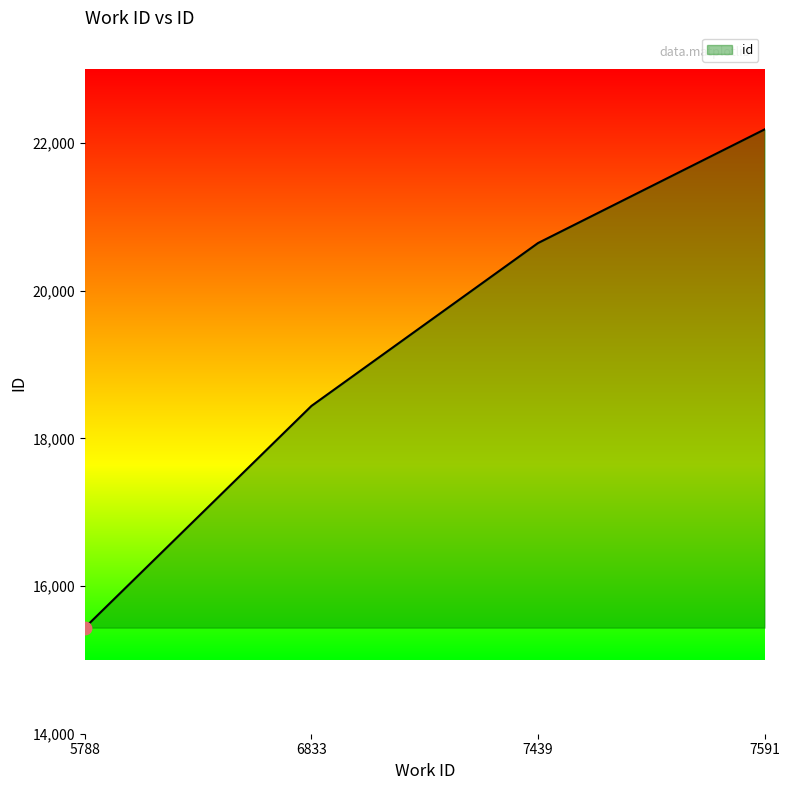

What is the ratio of the value at 7591 to the value at 7439?

1.1